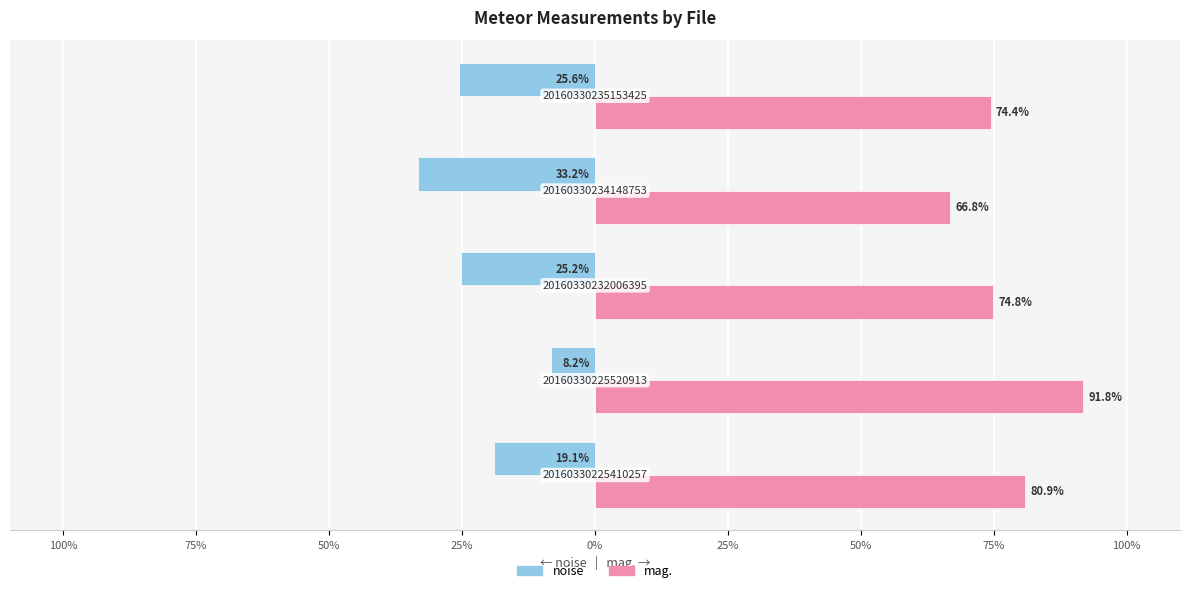

What is the minimum value for mag.?

66.8